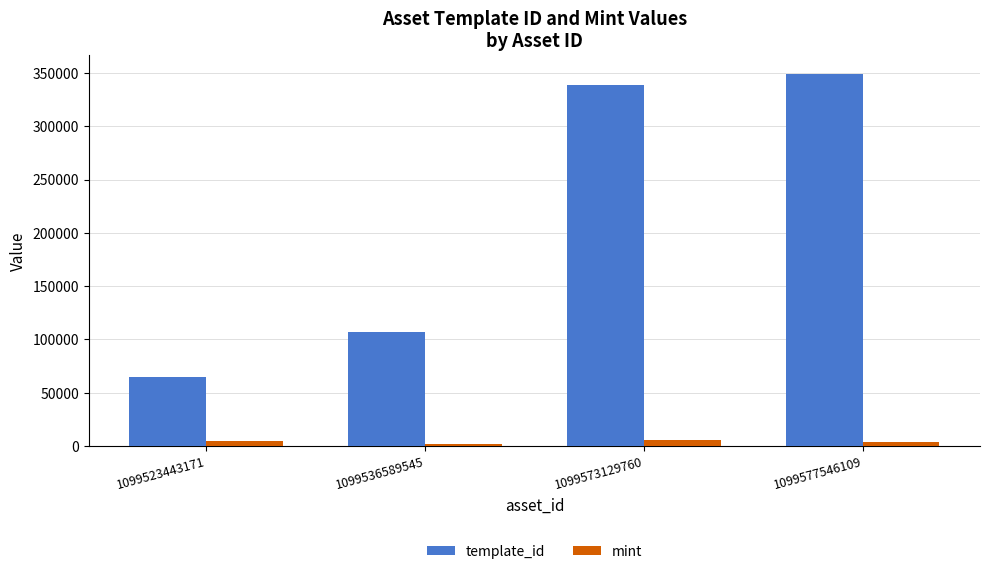

What is the smallest value displayed?

1365